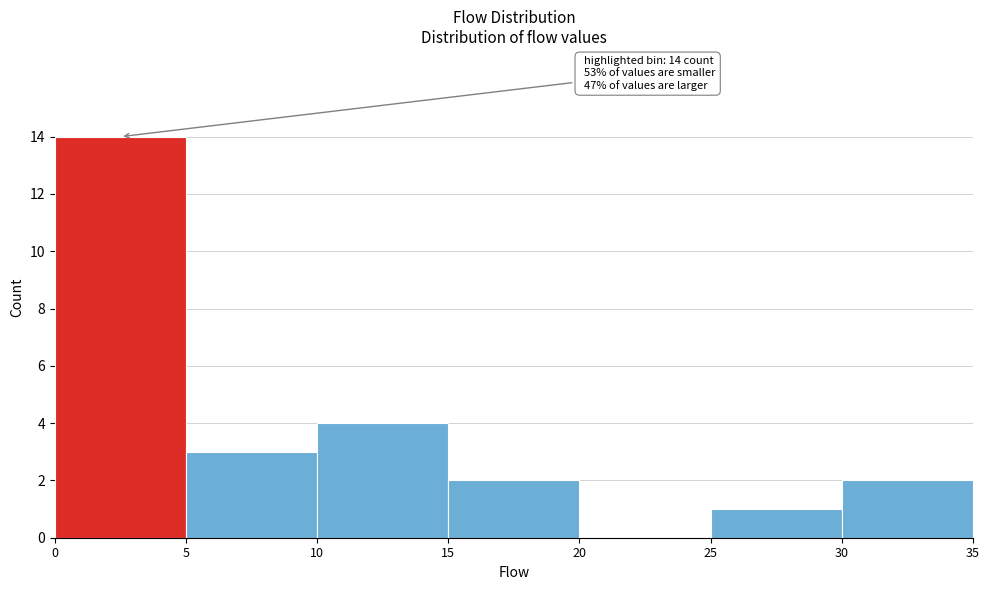

Over which range of the x-axis is the bar tallest?

0 to 5